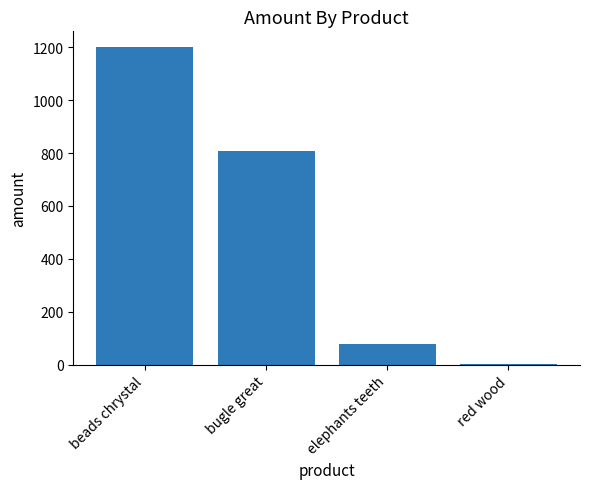

True or false: the data shows 80 at elephants teeth.

True